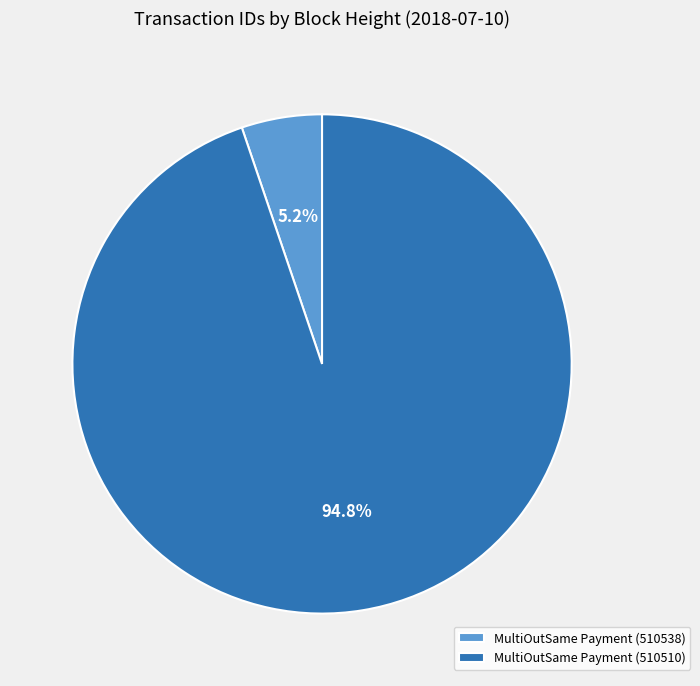

Is it true that MultiOutSame Payment (510538) is 5% of the pie?

True